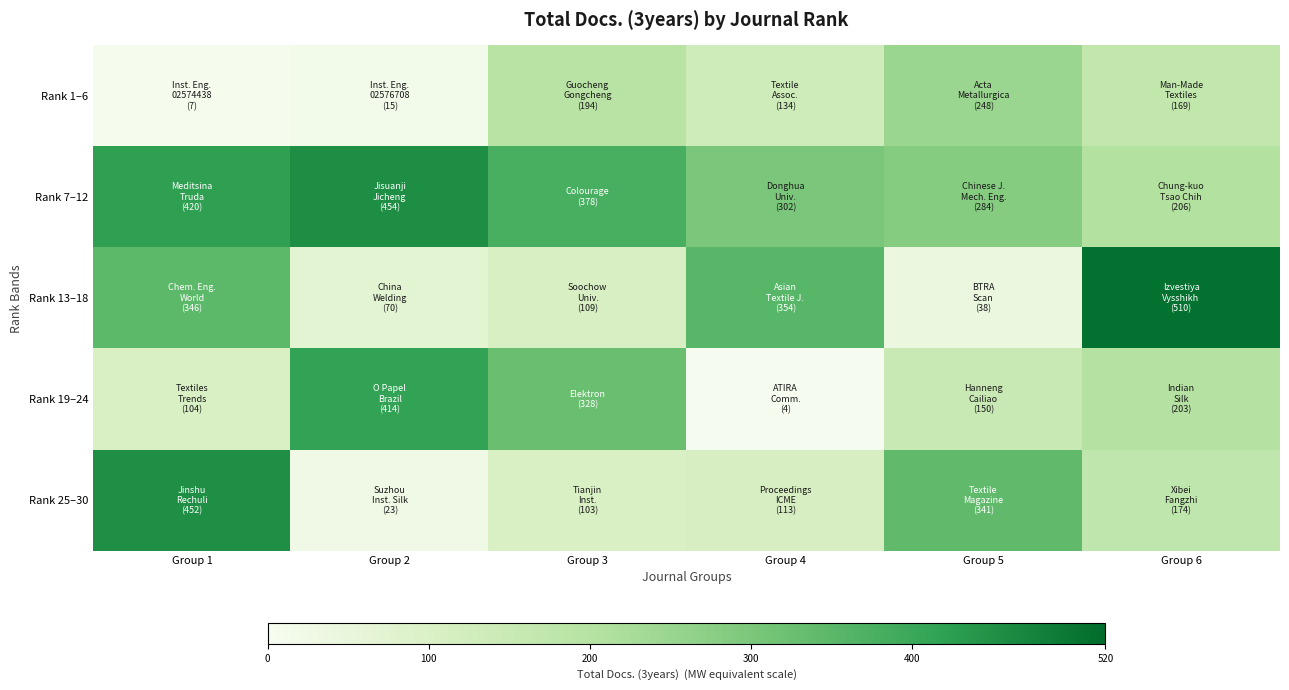

Which series changed the most between Group 2 and Group 3?

Rank 1–6